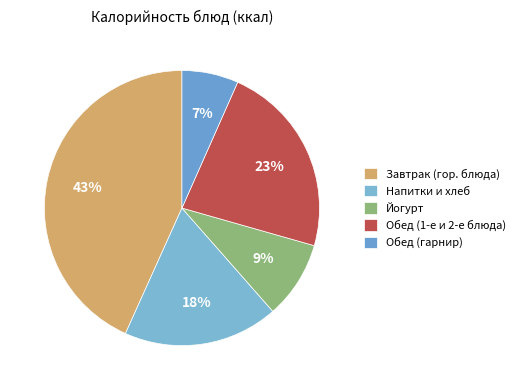

Is there a majority slice in this chart?

No